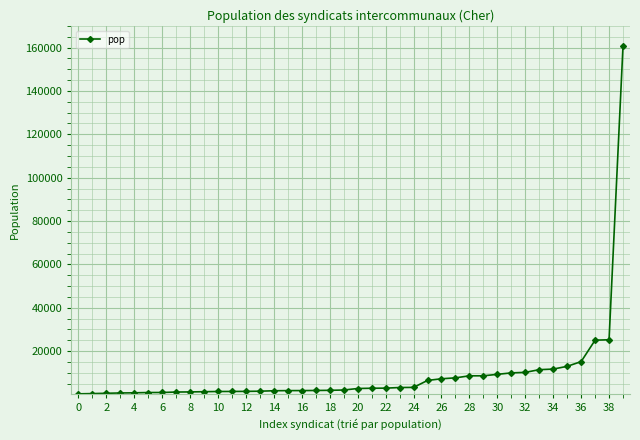

What is the maximum value shown in the chart?

160785